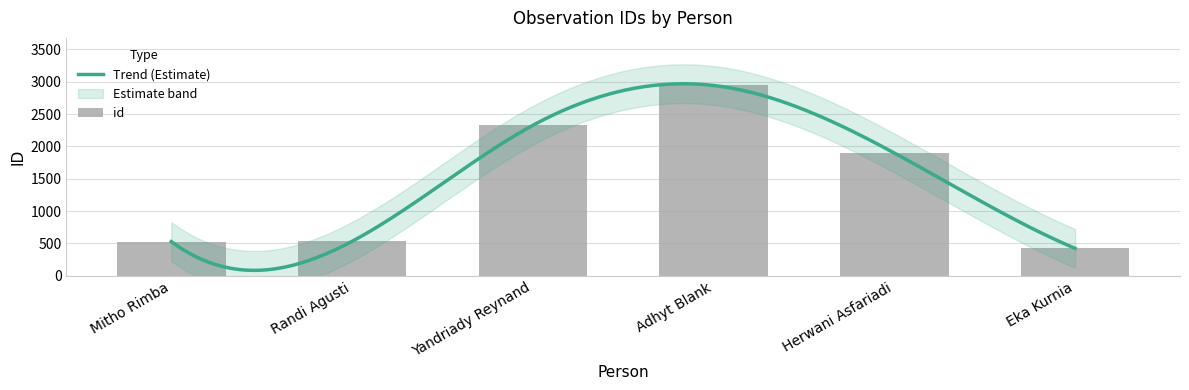

True or false: the data shows 618 at Eka Kurnia.

False